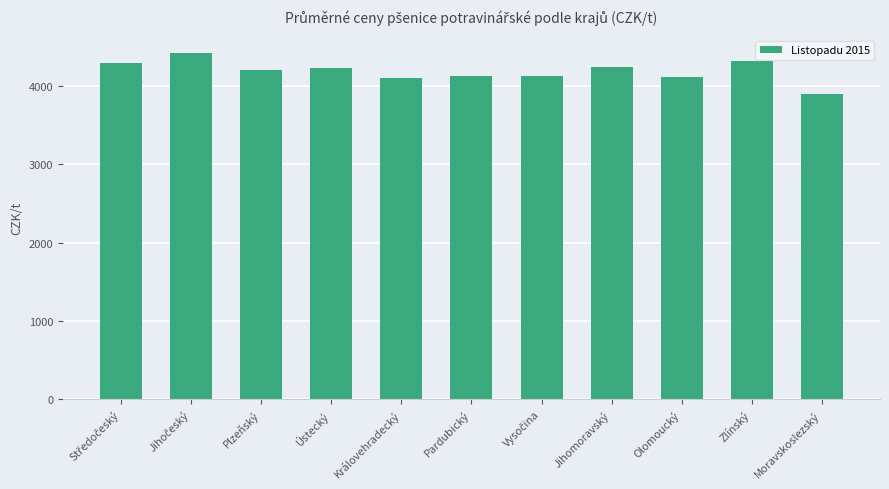

What is the value of the 2nd bar from the left?

4427